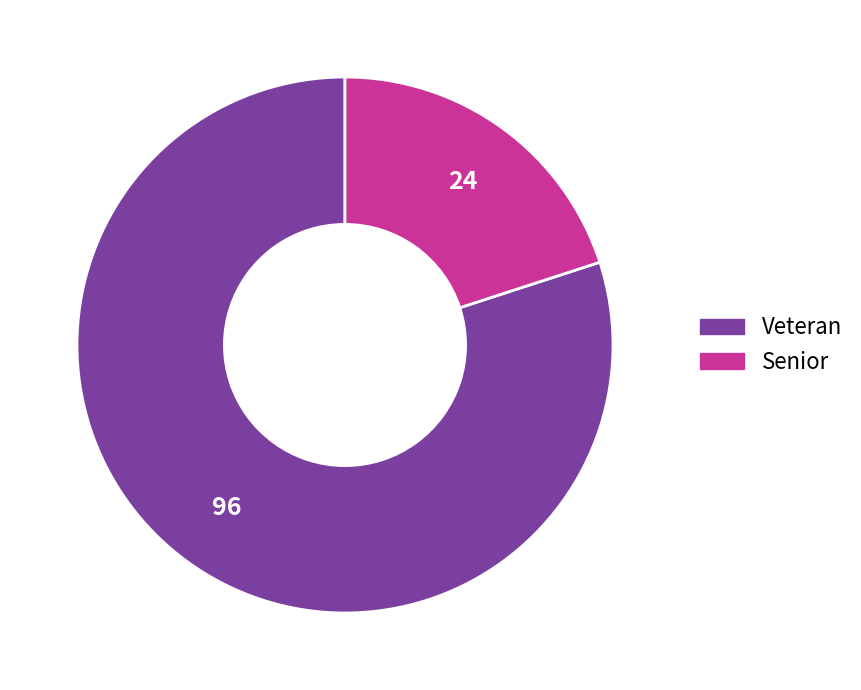

Is it true that Senior is 20% of the pie?

True